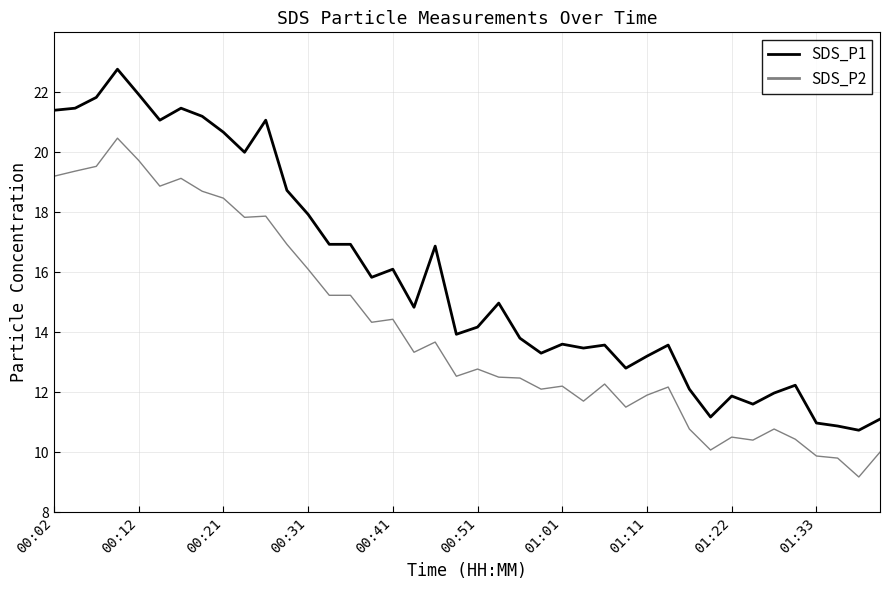

Which series has the largest total across all categories?

SDS_P1